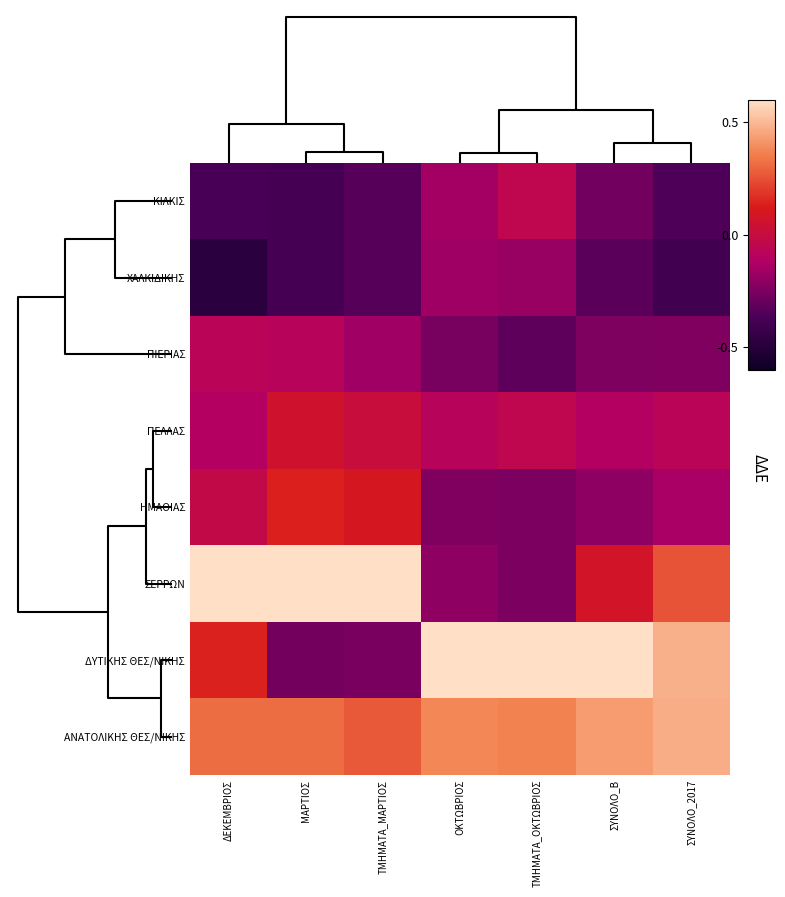

What is the greatest value displayed?

2.2